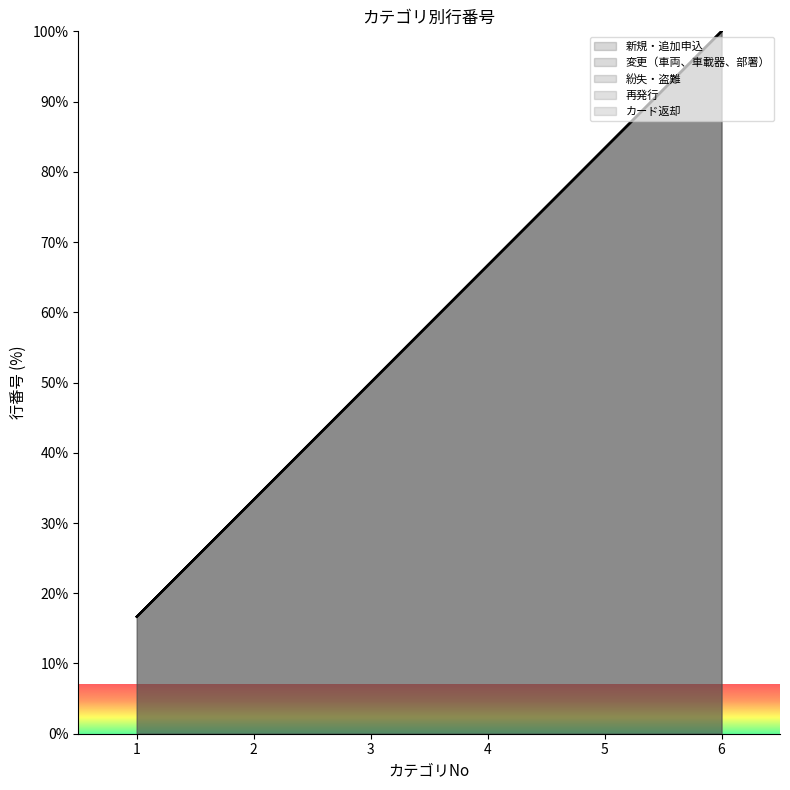

Reading right to left, transcribe all the data shown in this chart.

100.0	83.3	66.7	50.0	33.3	16.7